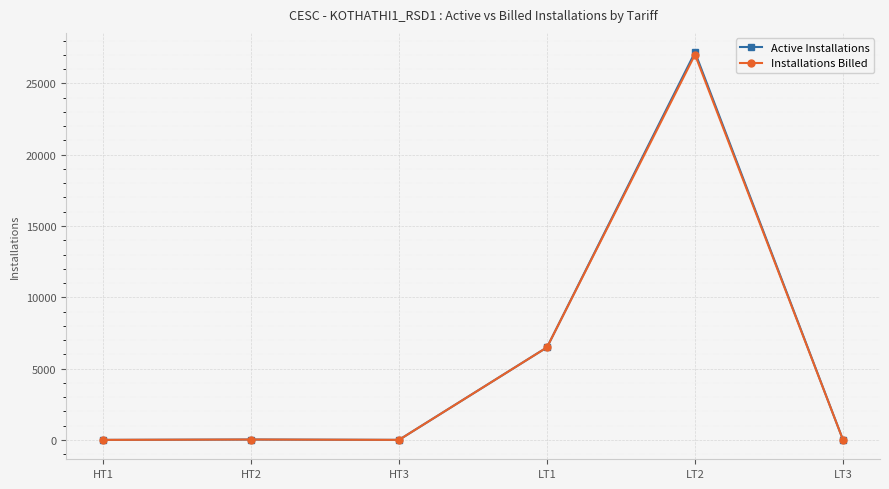

What is the label of the 3rd point from the right?

LT1